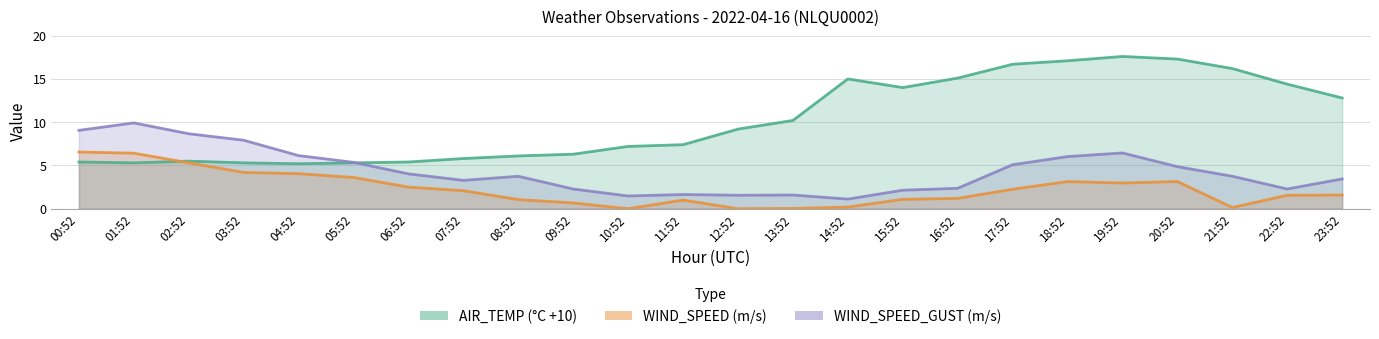

How many data points in AIR_TEMP (°C +10) are above 9?

12